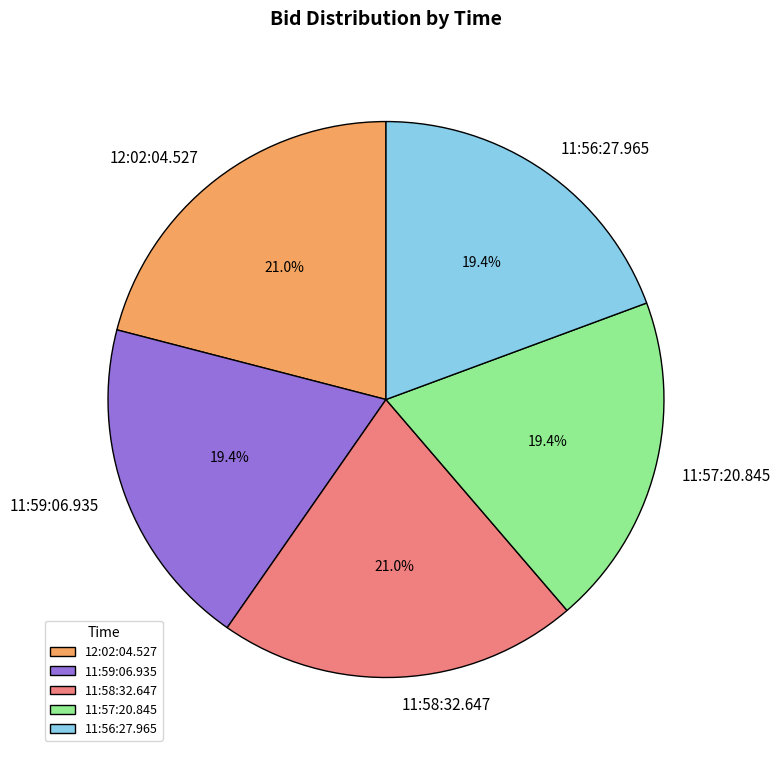

How many slices are in this pie chart?

5